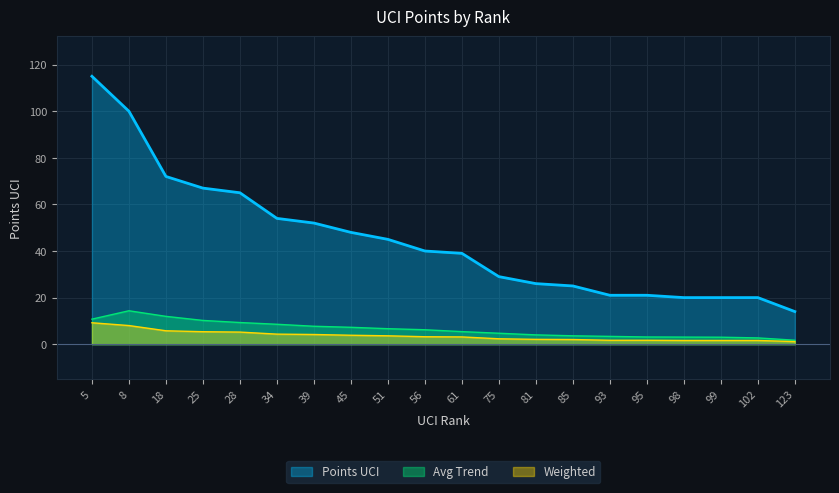

Which series changed the most between 8 and 45?

Points UCI